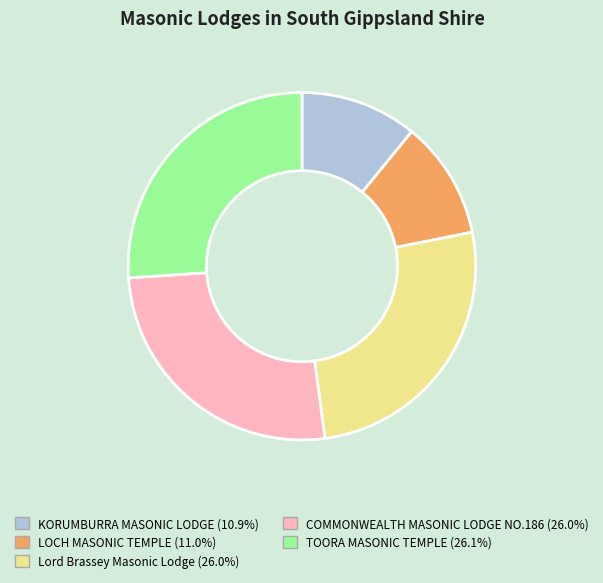

Which has a higher value, Lord Brassey Masonic Lodge or LOCH MASONIC TEMPLE?

Lord Brassey Masonic Lodge